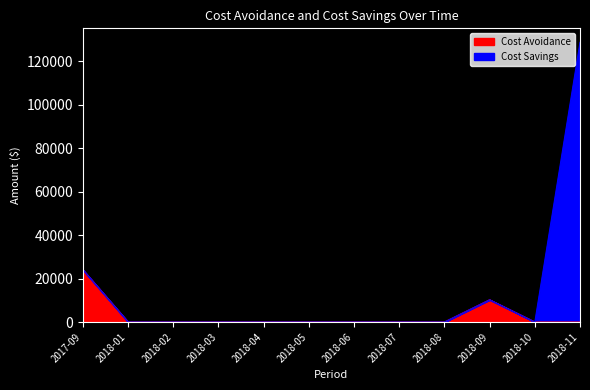

Does the chart have visible grid lines?

No